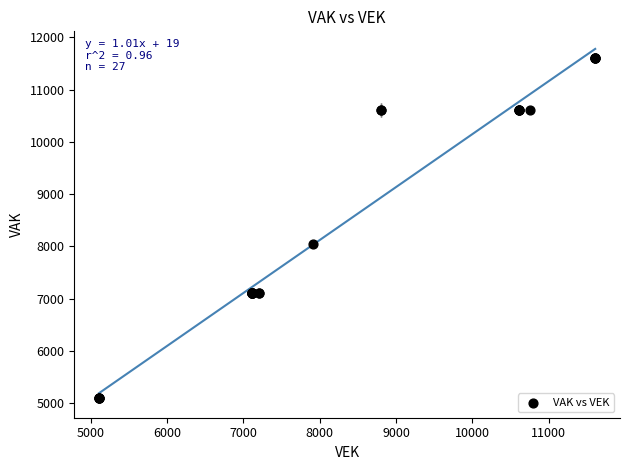

What Y value in the scatter plot is closest to 8358?

8053